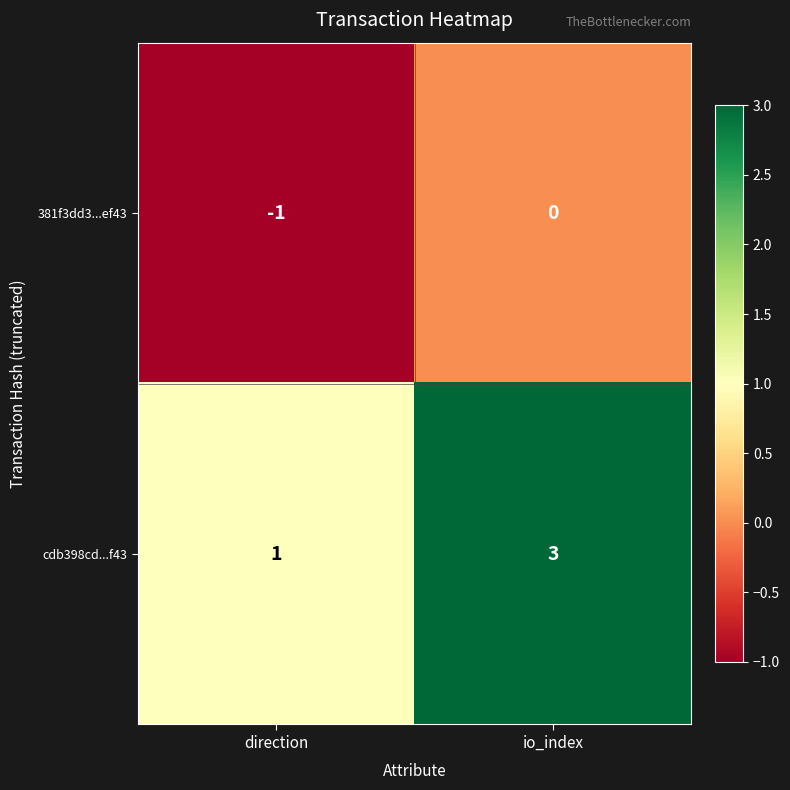

Reading left to right, list all the values displayed in this chart.

381f3dd3...ef43: direction=-1	io_index=0
cdb398cd...f43: direction=1	io_index=3